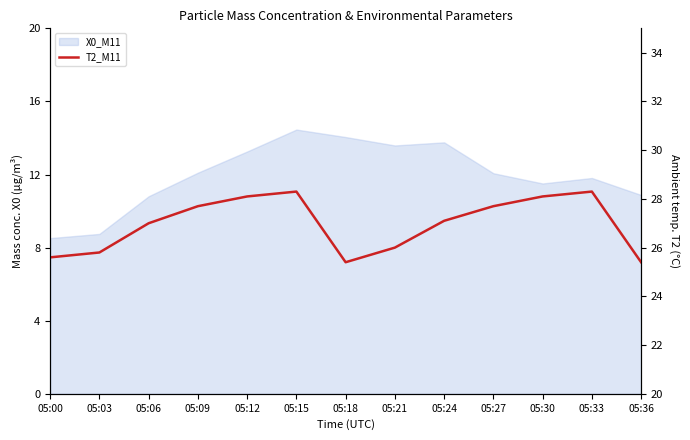

How many interior local valleys (lower than both neighbors) does the data have?

1